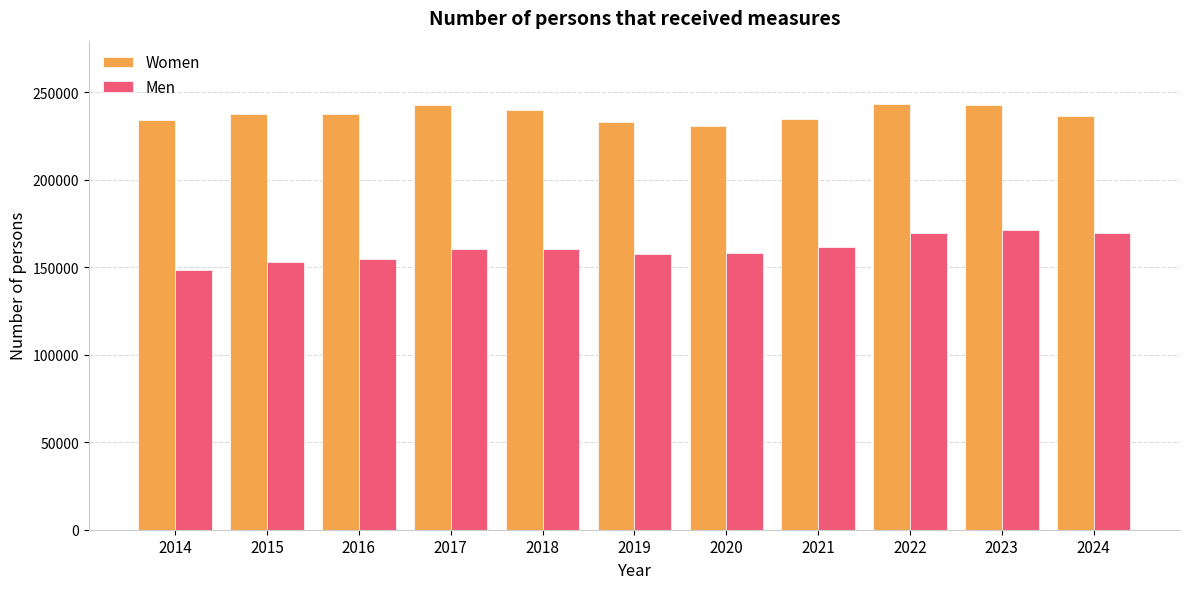

What is the difference between the Women values at 2021 and 2014?

491